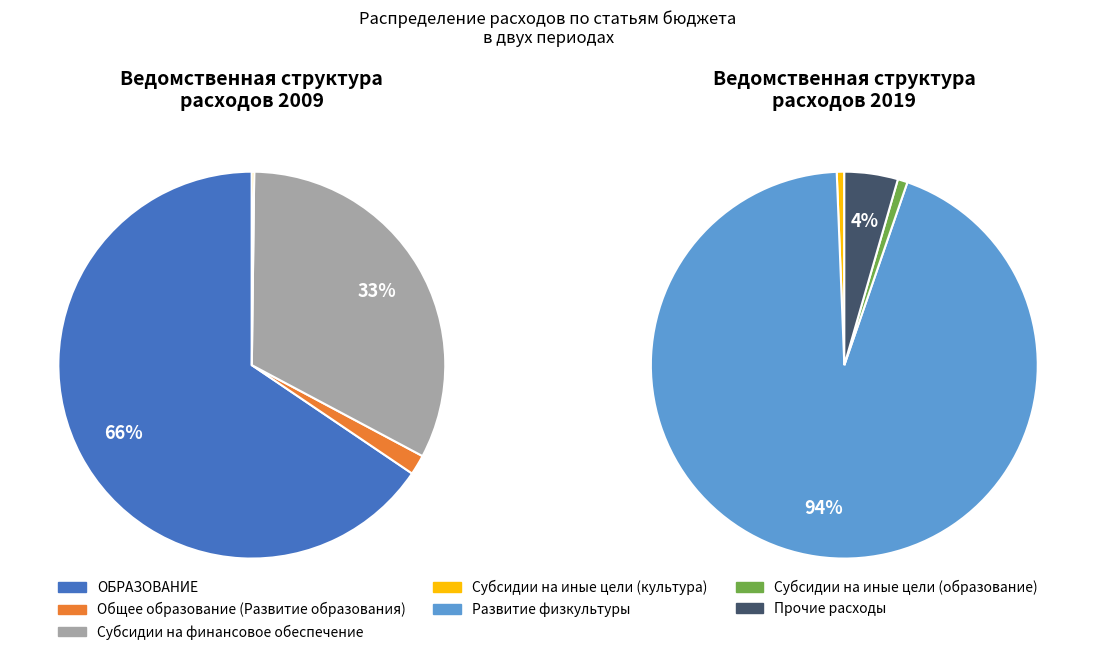

Count the number of slices in the pie.

7